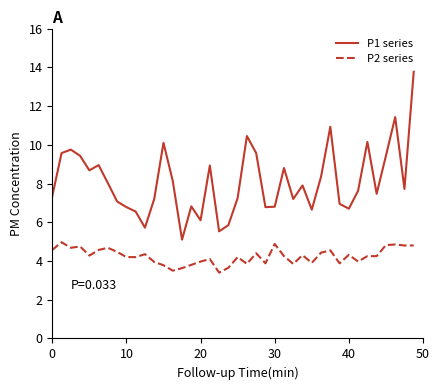

What is the greatest value displayed?

13.8